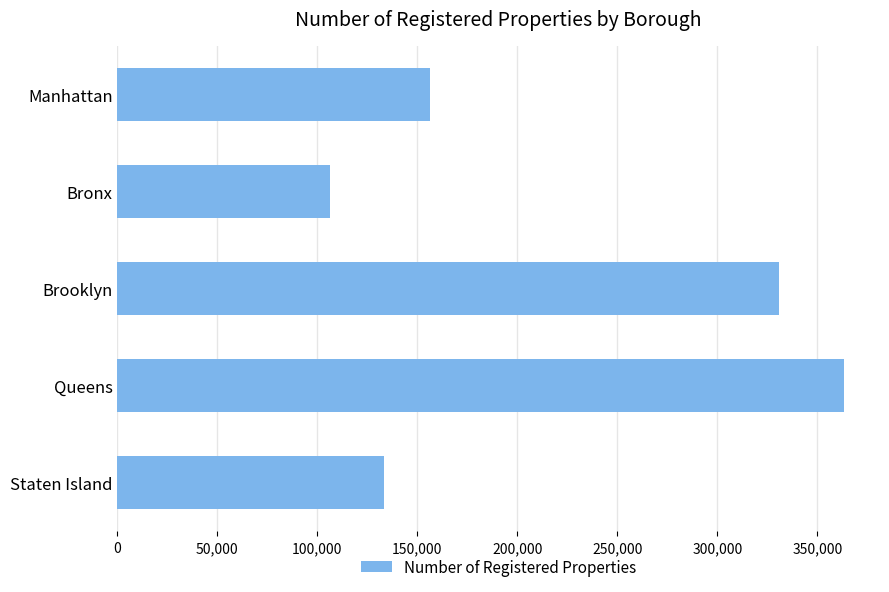

The chart shows a value of 156171 at Manhattan. True or false?

True